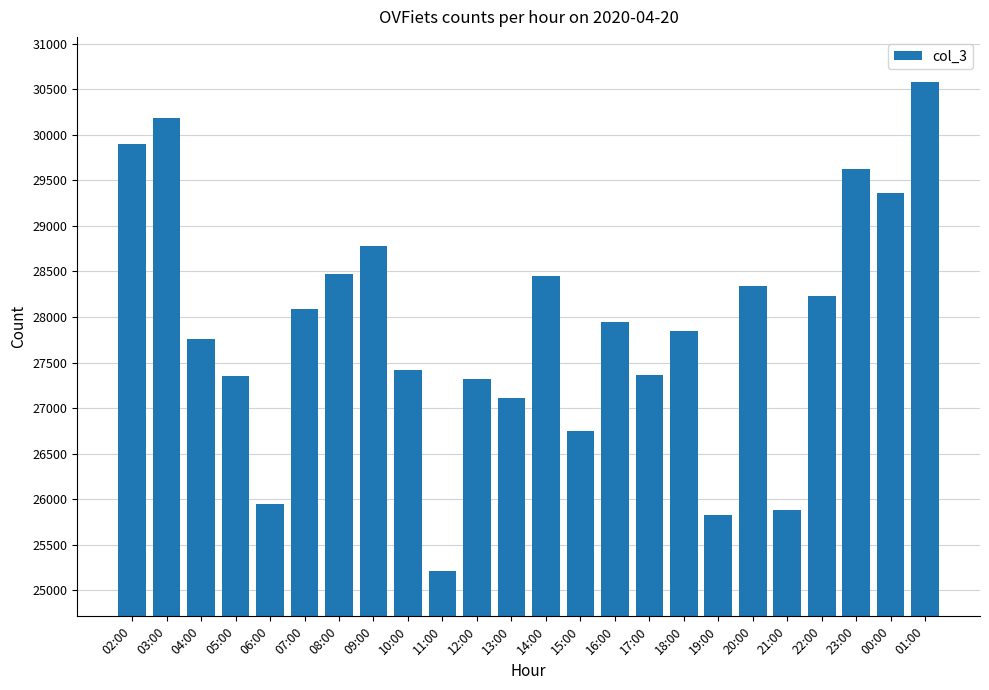

How many data points are less than 27941?

12